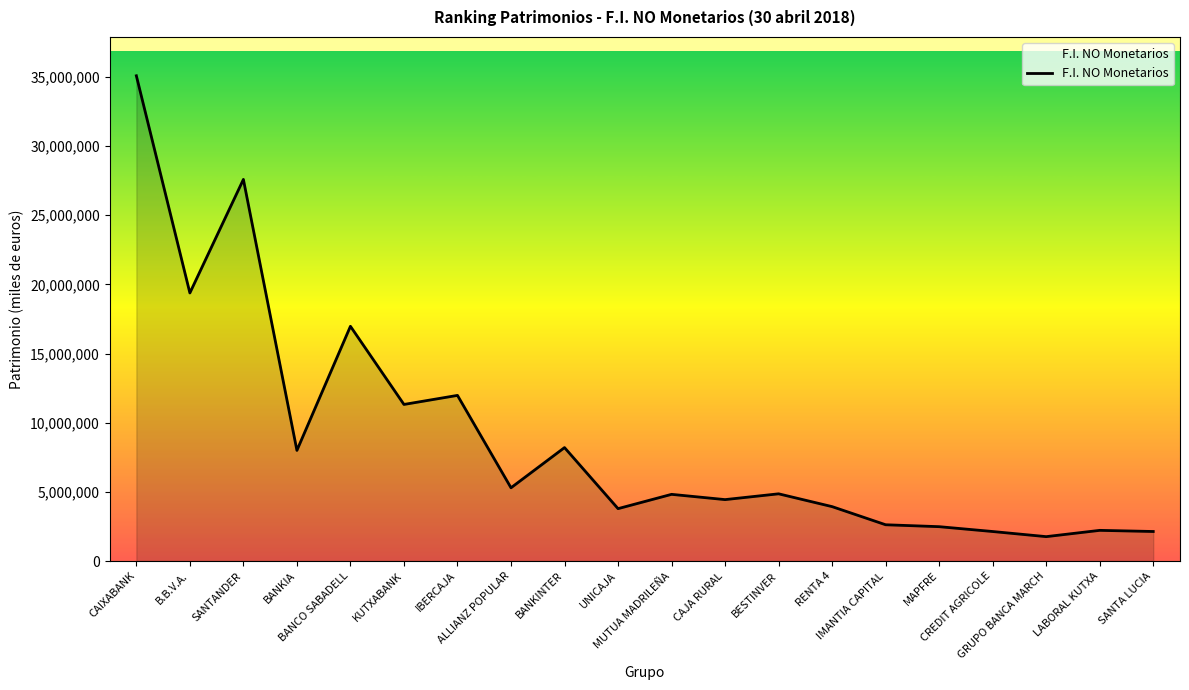

Does the chart have visible grid lines?

No